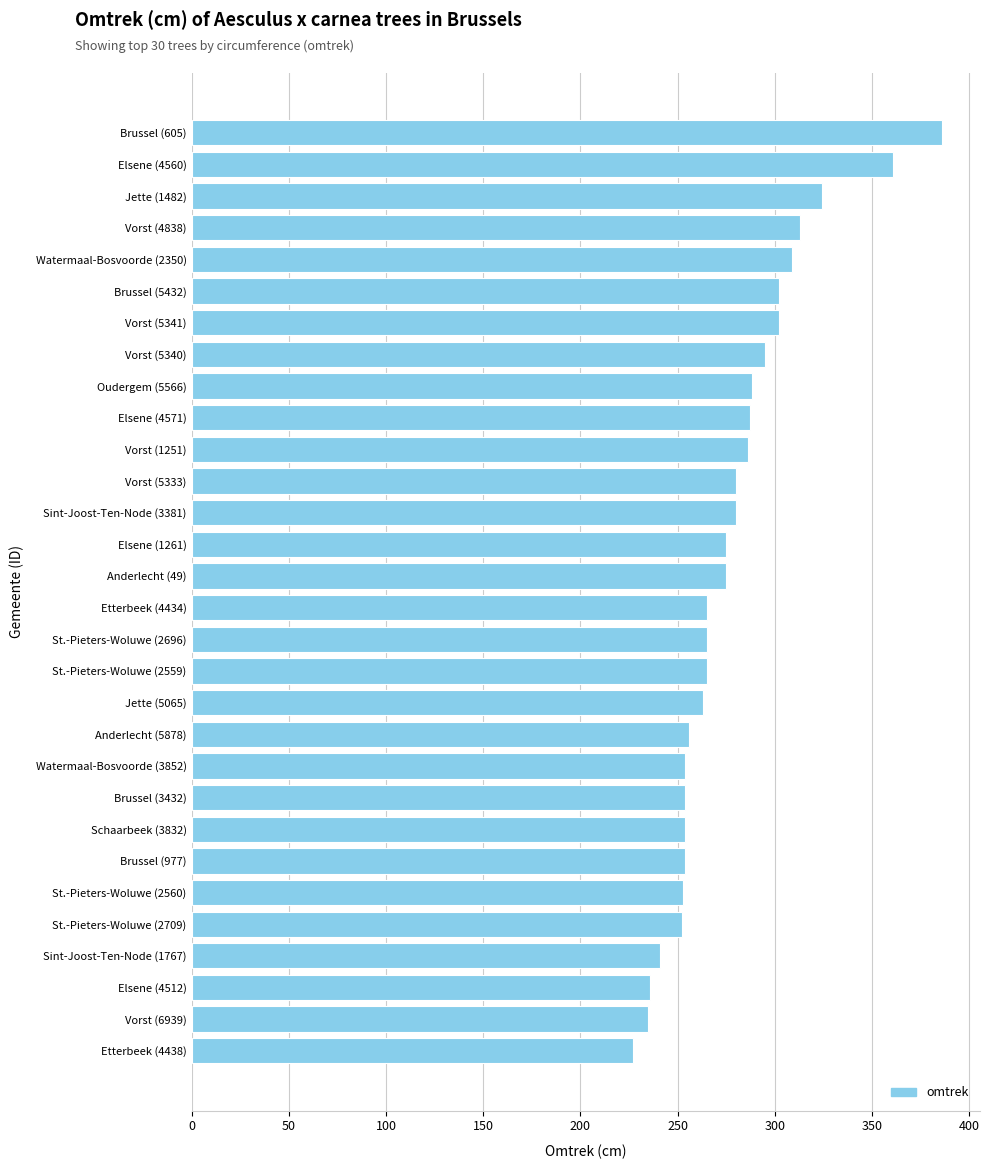

The value at Sint-Joost-Ten-Node (1767) is 241. True or false?

True